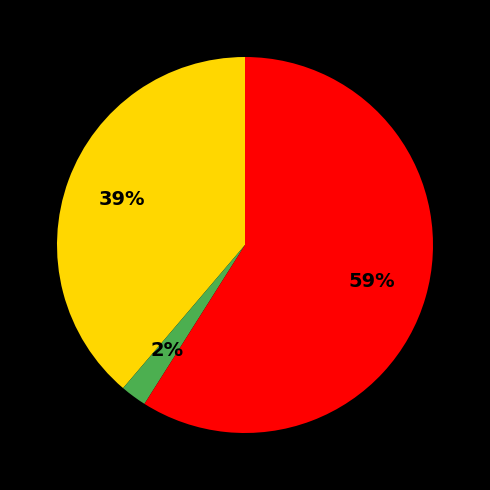

Count the number of slices in the pie.

3